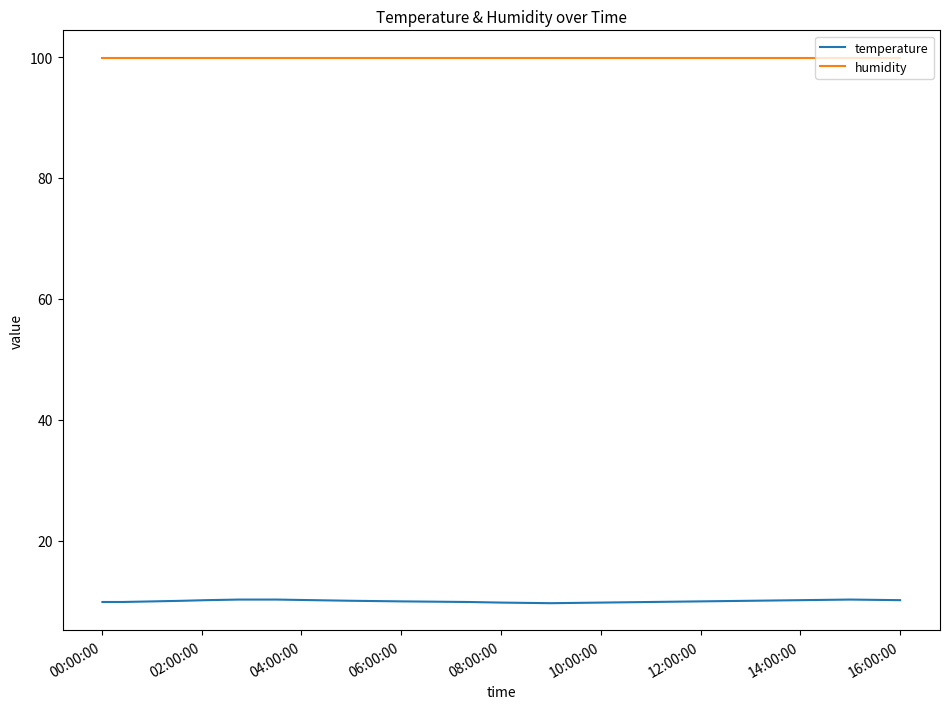

How many lines are shown in the chart?

2